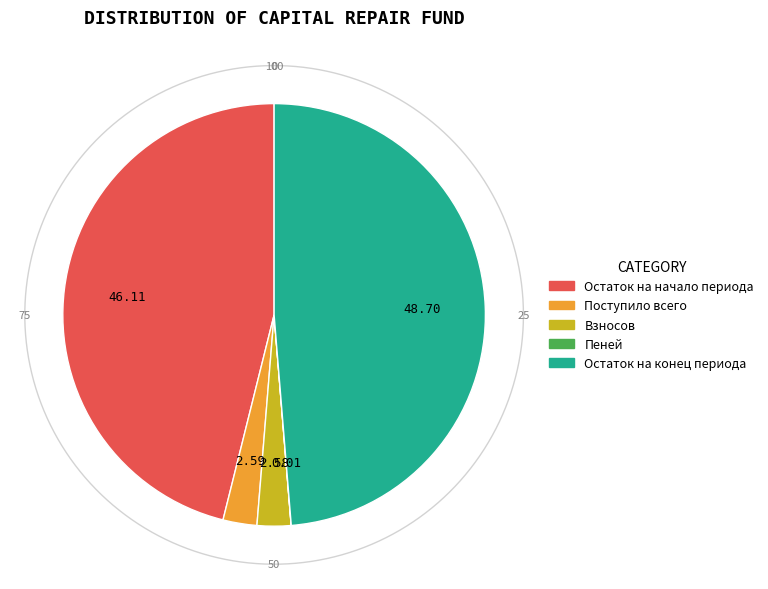

Rank the categories by value from lowest to highest.

Пеней, Взносов, Поступило всего, Остаток на начало периода, Остаток на конец периода